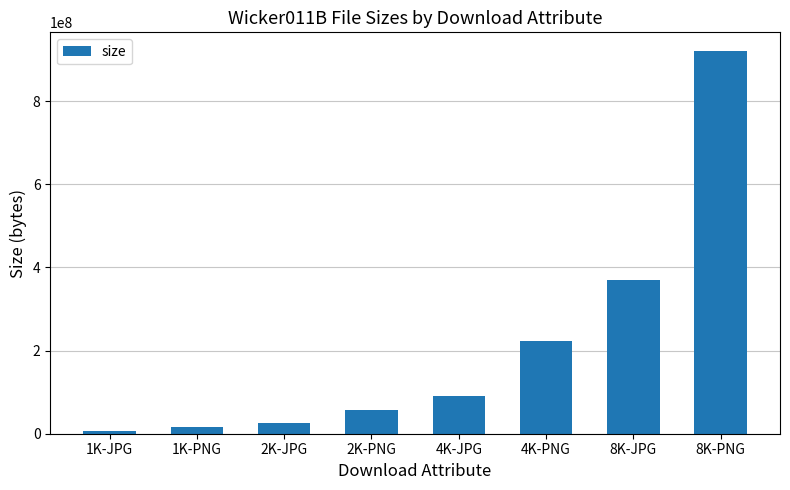

Which label corresponds to the largest value in the chart?

8K-PNG